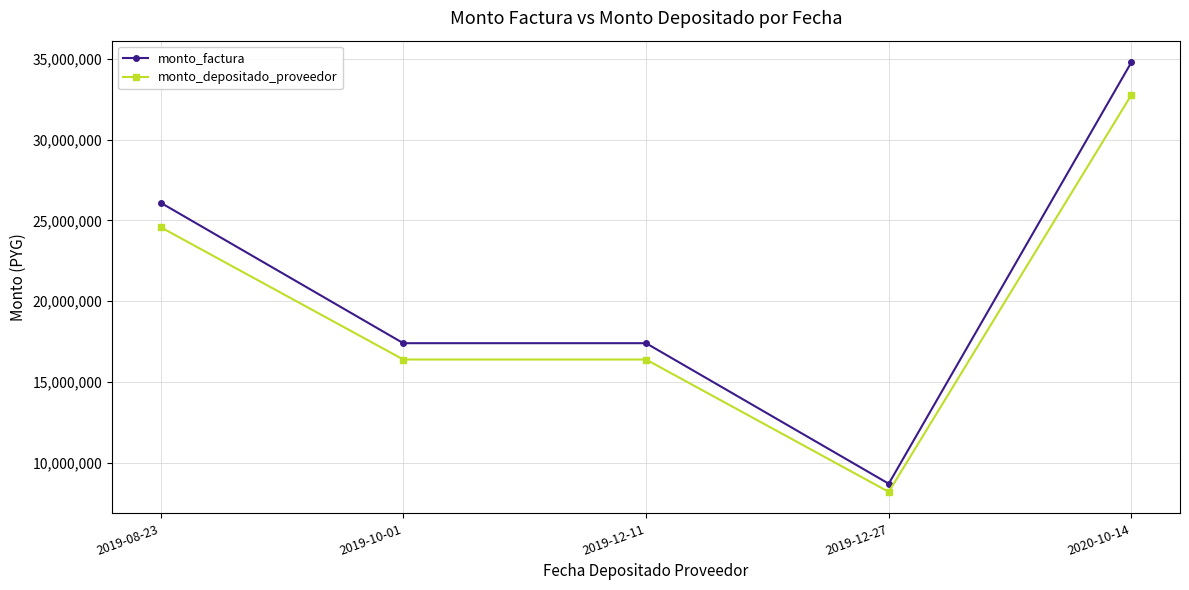

How many data points in monto_depositado_proveedor are less than 16389534?

1